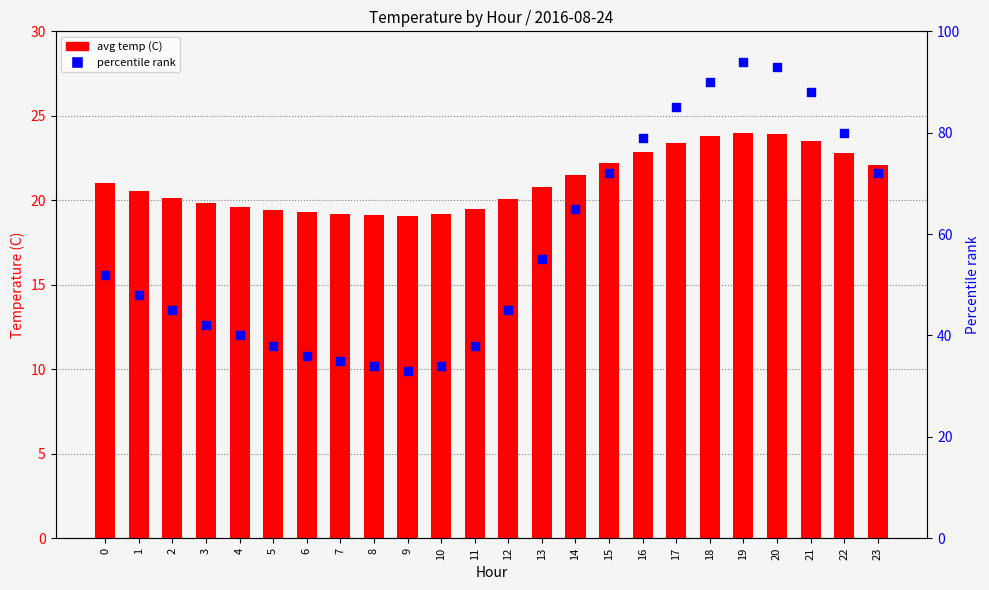

Is the value of avg temp (C) at 17 greater than the value of percentile rank at 21?

No